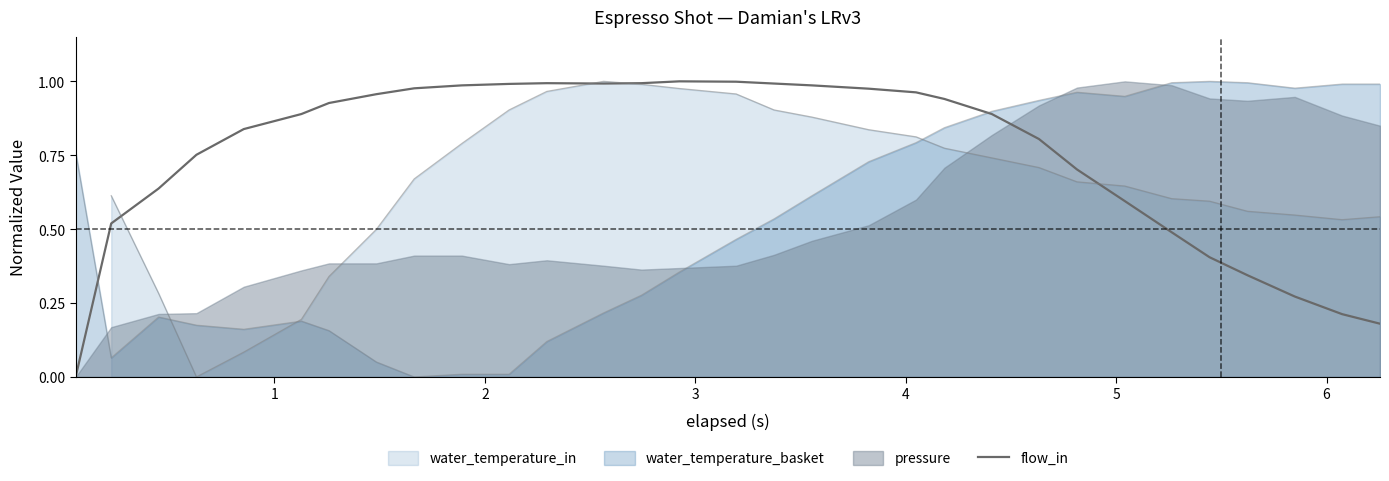

What is the greatest value displayed?

1.0